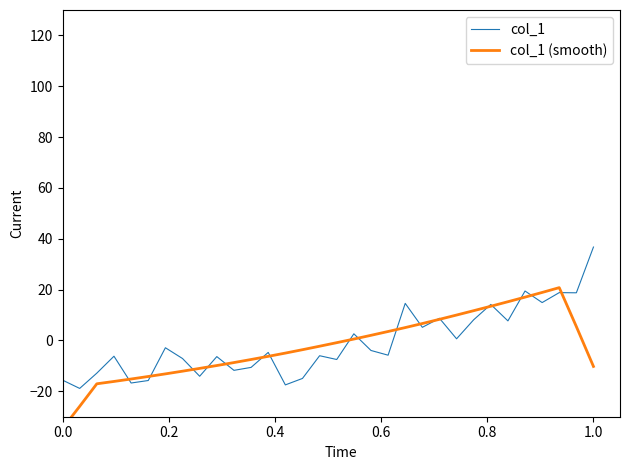

What is the value of the col_1 point at the 25th from the left?

8.1